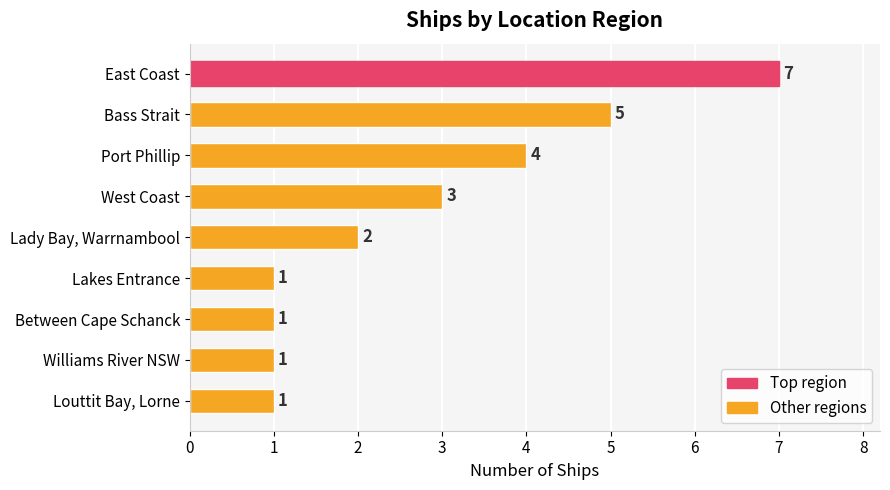

What is the greatest value displayed?

7